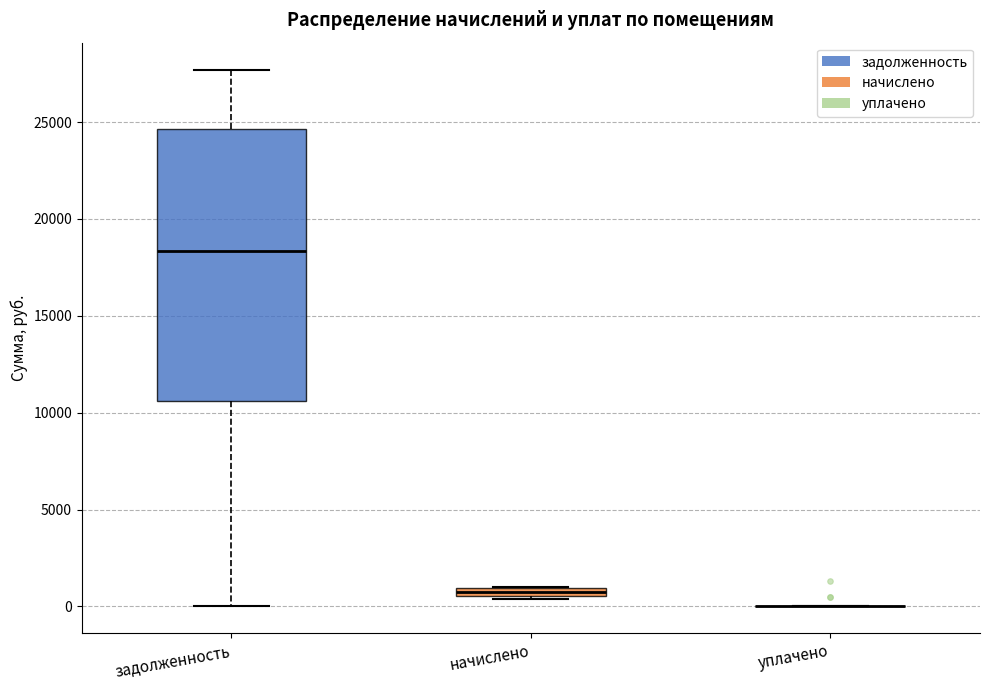

Comparing the boxes themselves (not the whiskers), which one is the tallest?

задолженность